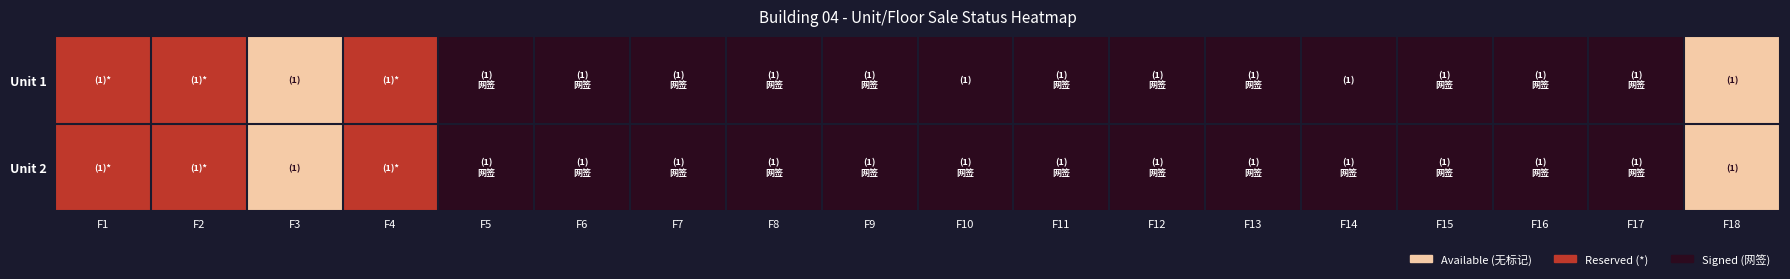

Reading left to right, list all the values displayed in this chart.

Unit 1: F1=1	F2=1	F3=0	F4=1	F5=2	F6=2	F7=2	F8=2	F9=2	F10=2	F11=2	F12=2	F13=2	F14=2	F15=2	F16=2	F17=2	F18=0
Unit 2: F1=1	F2=1	F3=0	F4=1	F5=2	F6=2	F7=2	F8=2	F9=2	F10=2	F11=2	F12=2	F13=2	F14=2	F15=2	F16=2	F17=2	F18=0